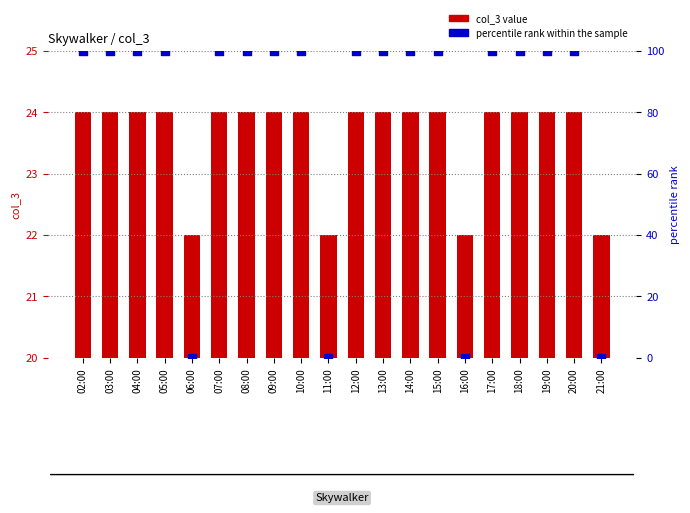

Which series has the largest Y range (max minus min)?

percentile rank within the sample